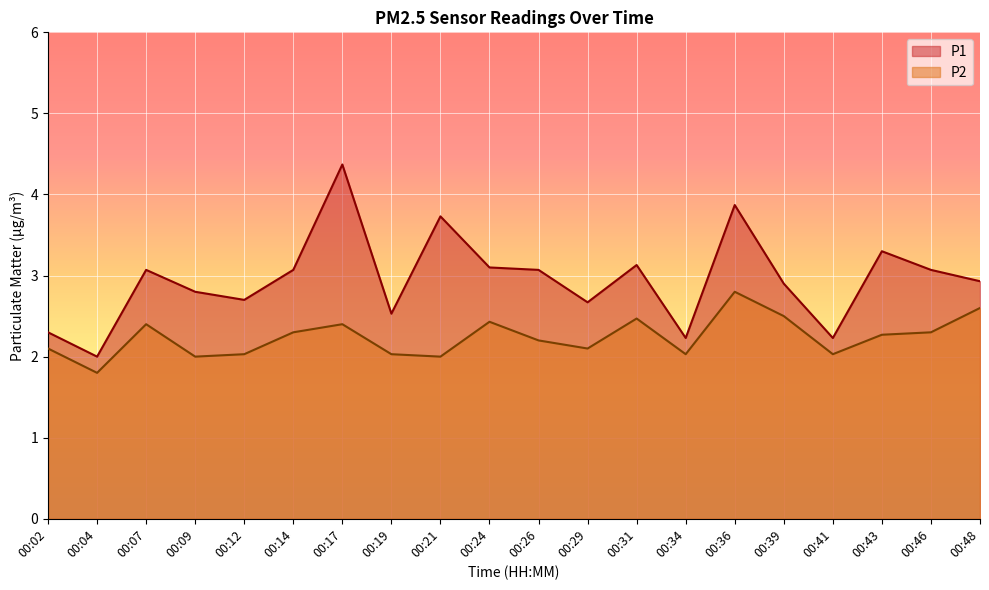

True or false: P1 and P2 cross at least once.

False